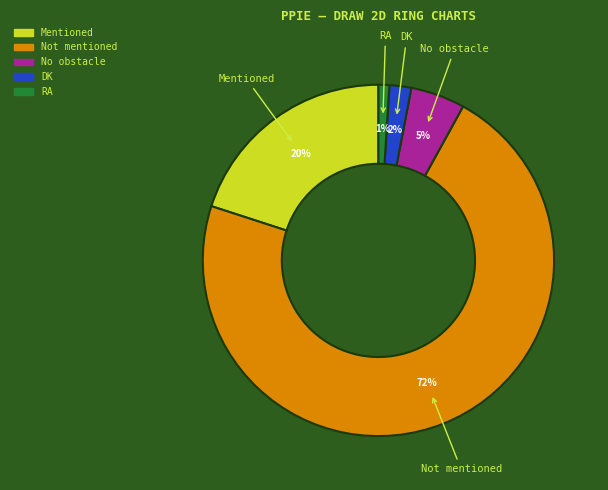

Is the sum of No obstacle and RA greater than half?

No